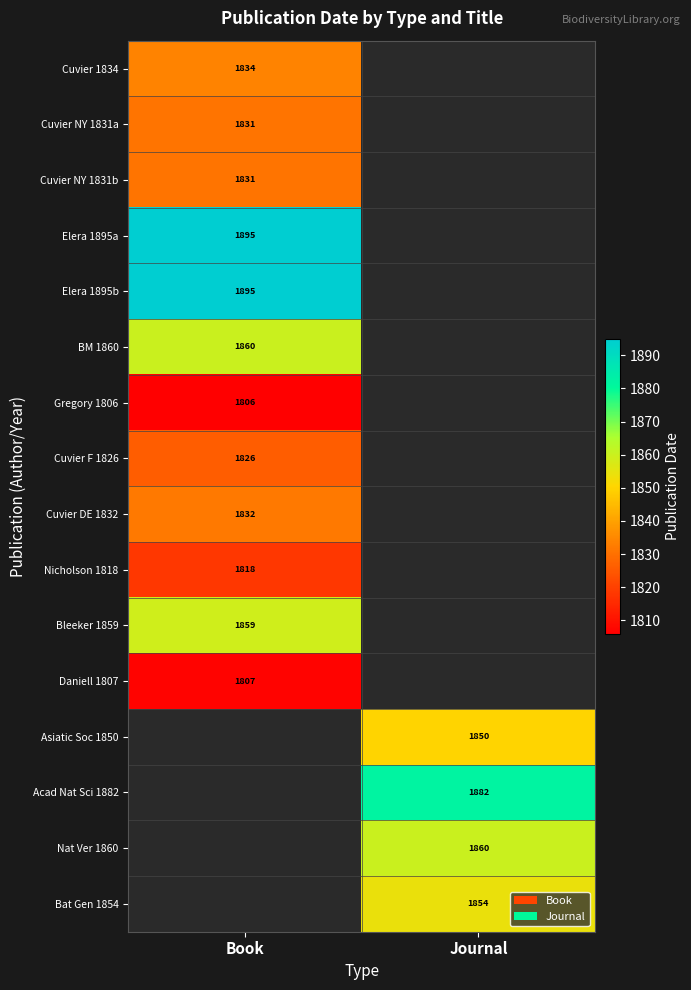

The value of Nat Ver 1860 at Journal is 1860. True or false?

True